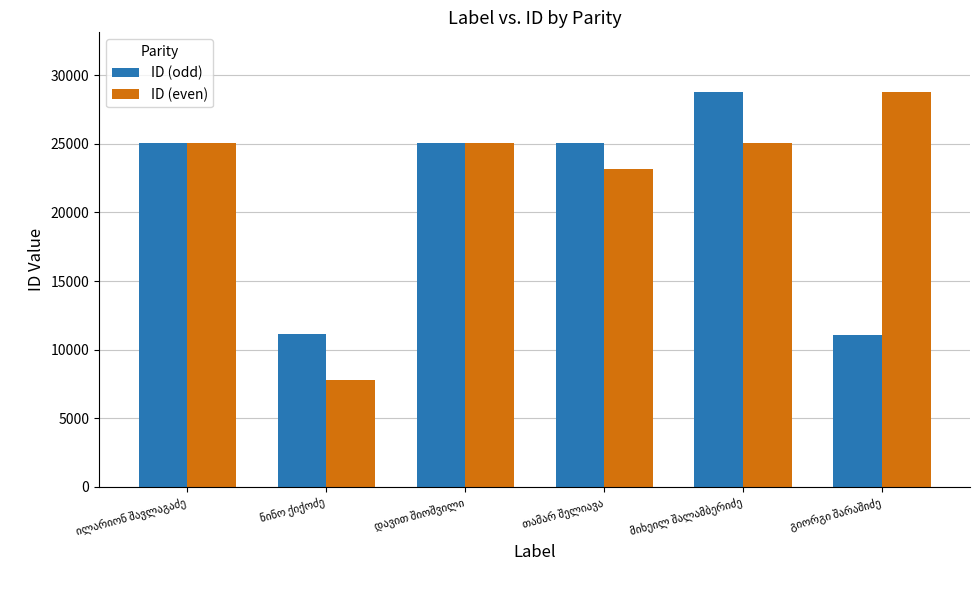

What are all the series names shown in the legend?

ID (odd), ID (even)